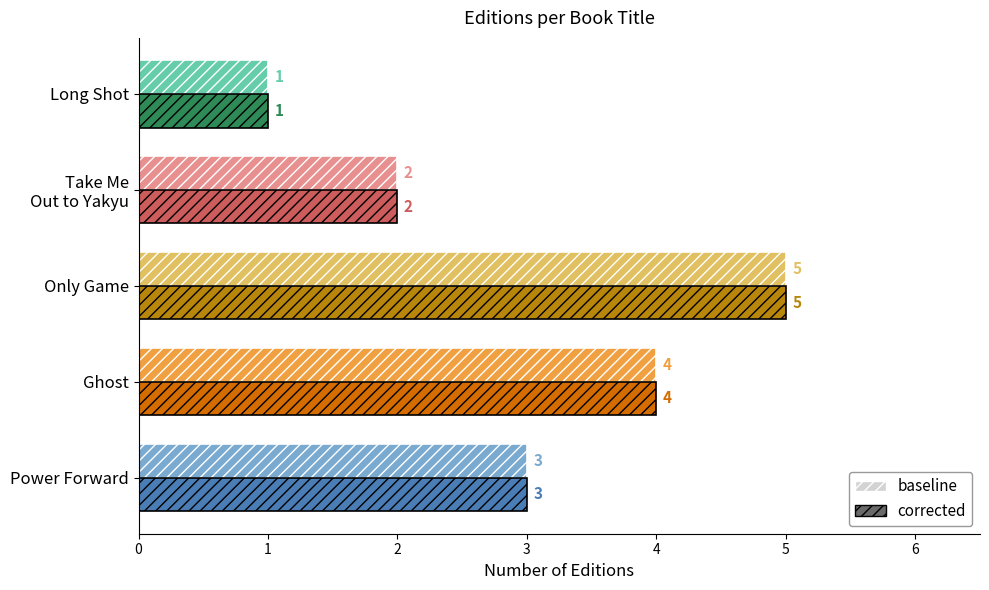

What is the average value of the baseline series?

3